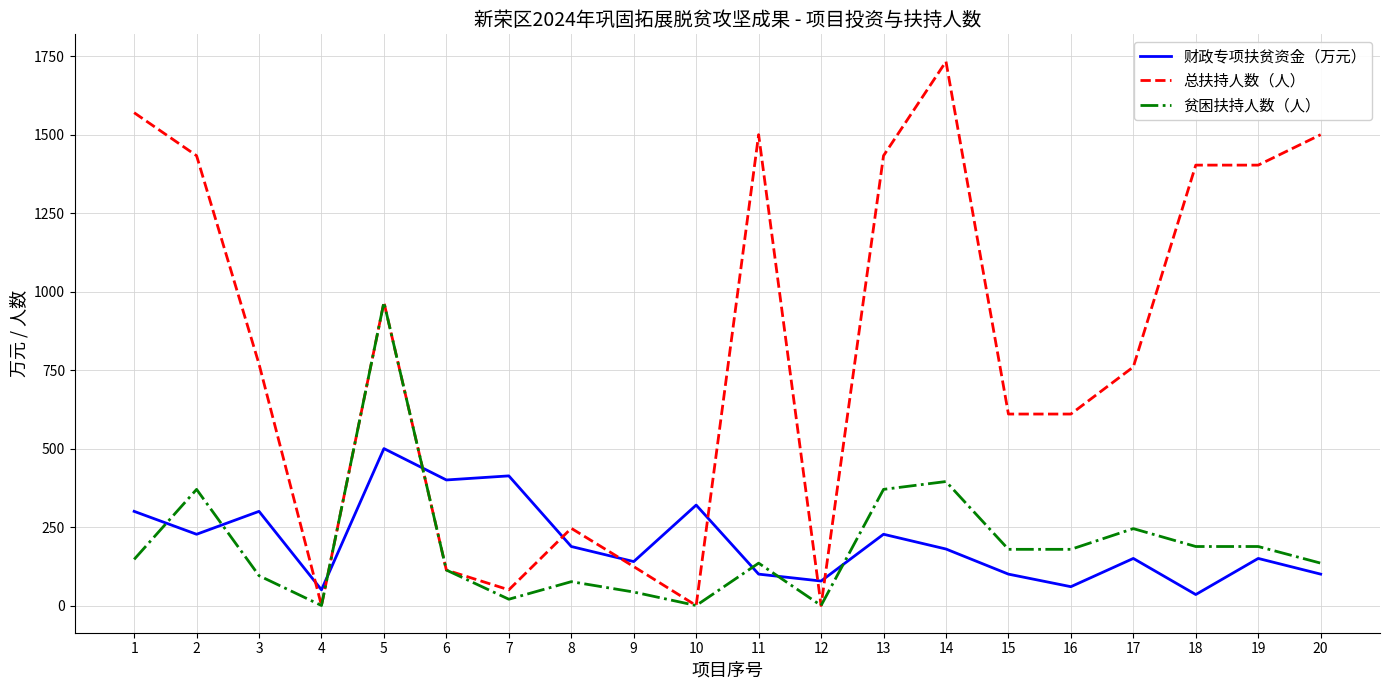

Which series has the largest total across all categories?

总扶持人数（人）